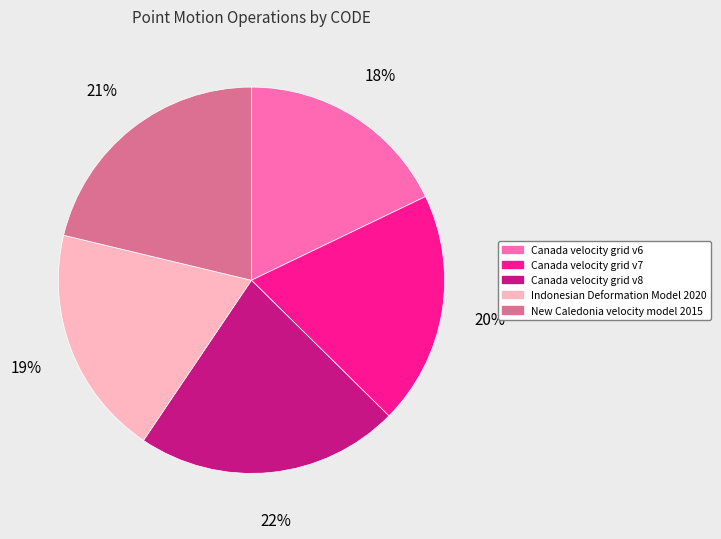

Between New Caledonia velocity model 2015 and Canada velocity grid v6, which is larger?

New Caledonia velocity model 2015